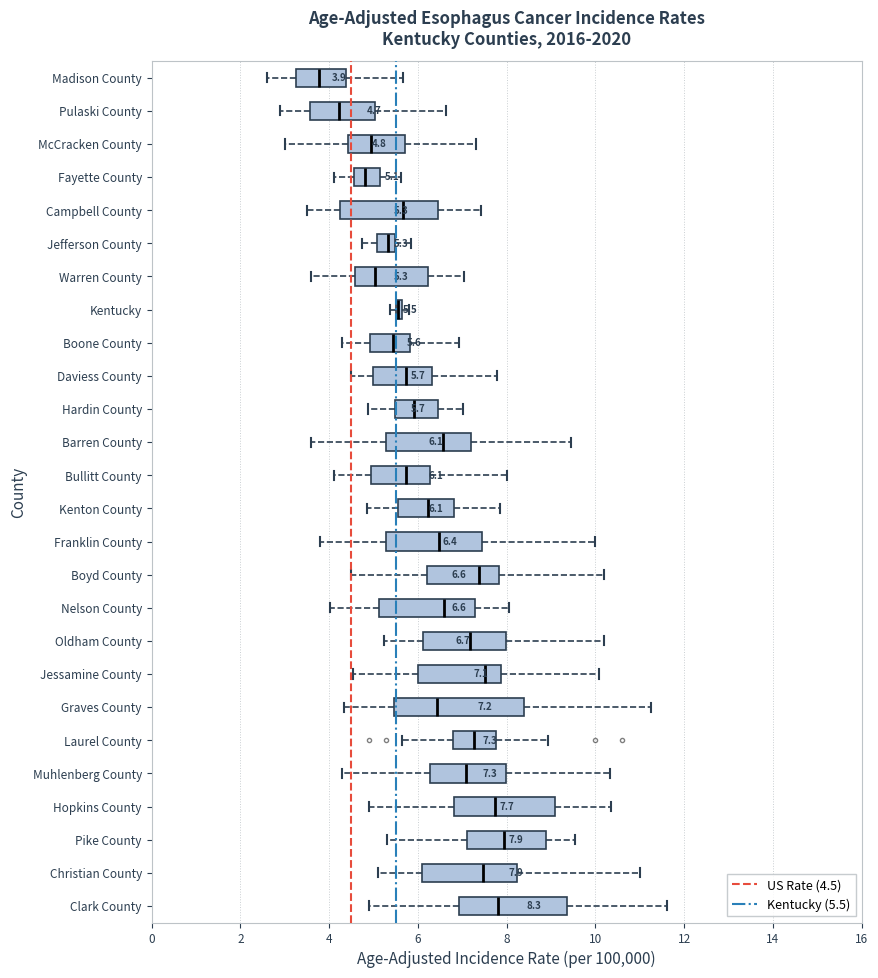

Which box is the widest, from its left edge to its right edge?

Graves County